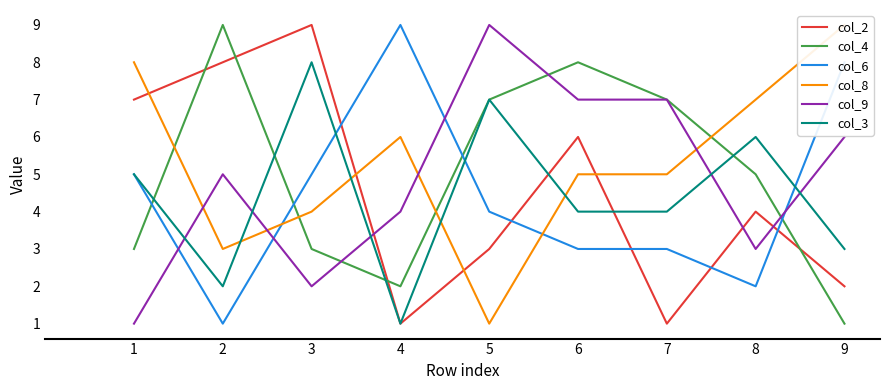

Reading left to right, what are all the values shown in this chart?

col_2: 7	8	9	1	3	6	1	4	2
col_4: 3	9	3	2	7	8	7	5	1
col_6: 5	1	5	9	4	3	3	2	8
col_8: 8	3	4	6	1	5	5	7	9
col_9: 1	5	2	4	9	7	7	3	6
col_3: 5	2	8	1	7	4	4	6	3